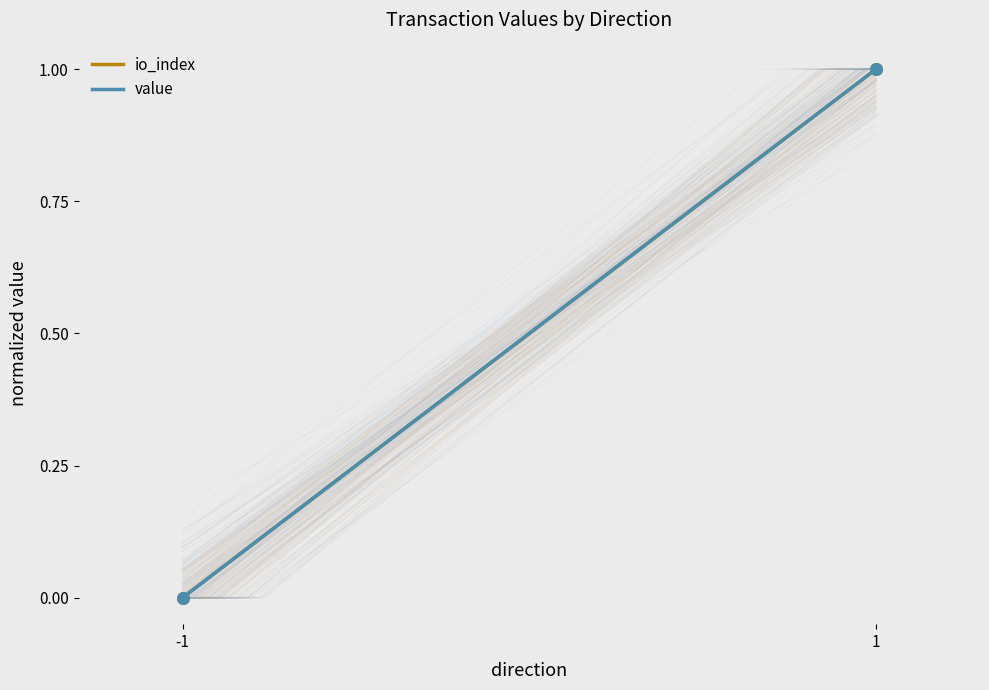

Is the value of value at 1 greater than the value of io_index at -1?

Yes